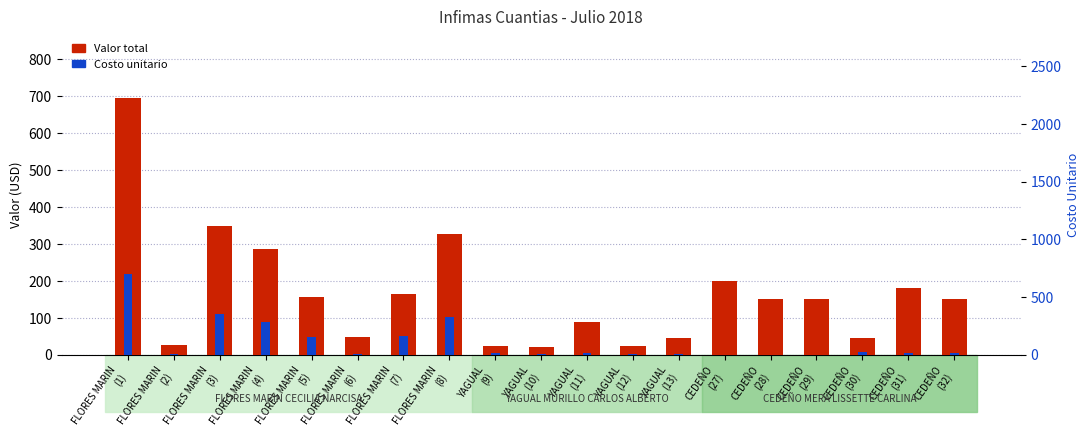

List the series in order of their overall mean, highest first.

Valor, Costo U.